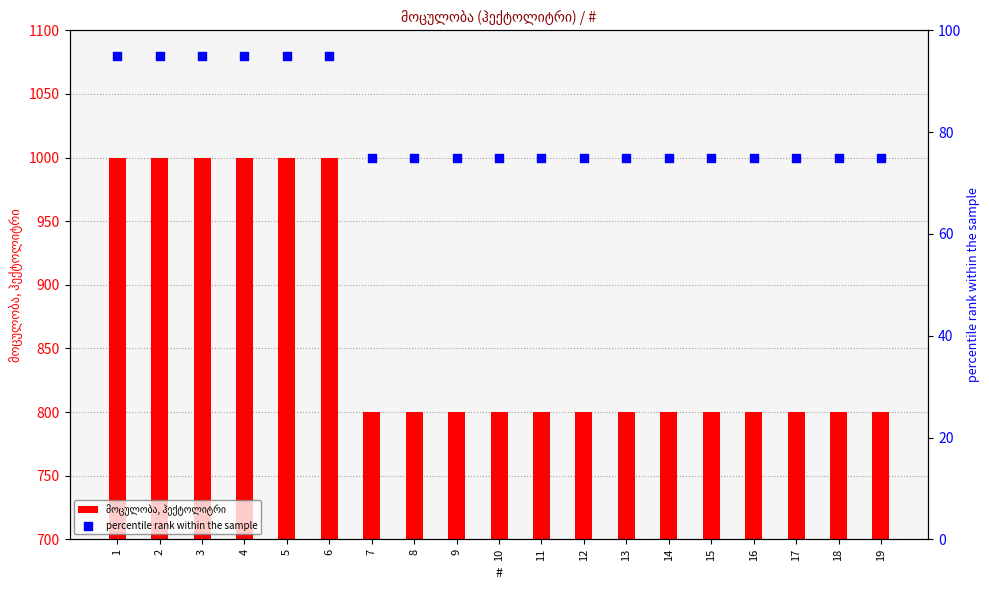

What is the total value across all series at 17?

875